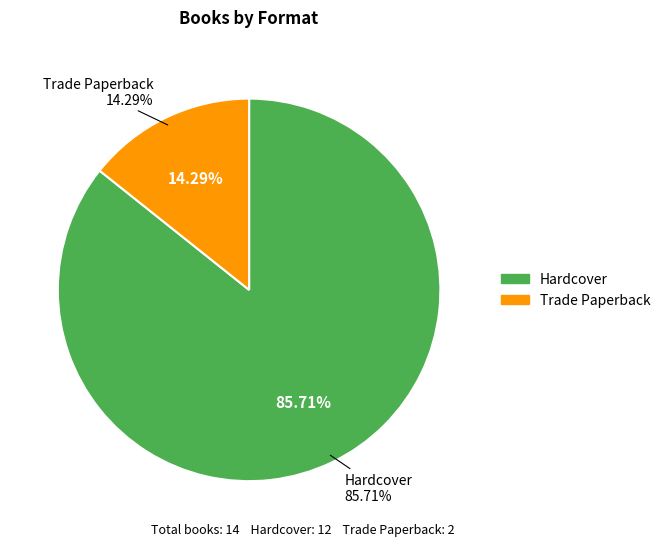

What is the change in value from Hardcover to Trade Paperback?

-10